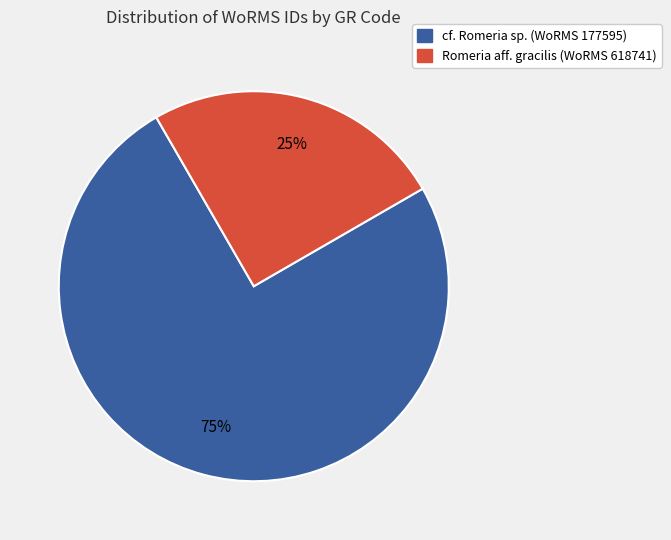

Does any single category account for the majority?

Yes